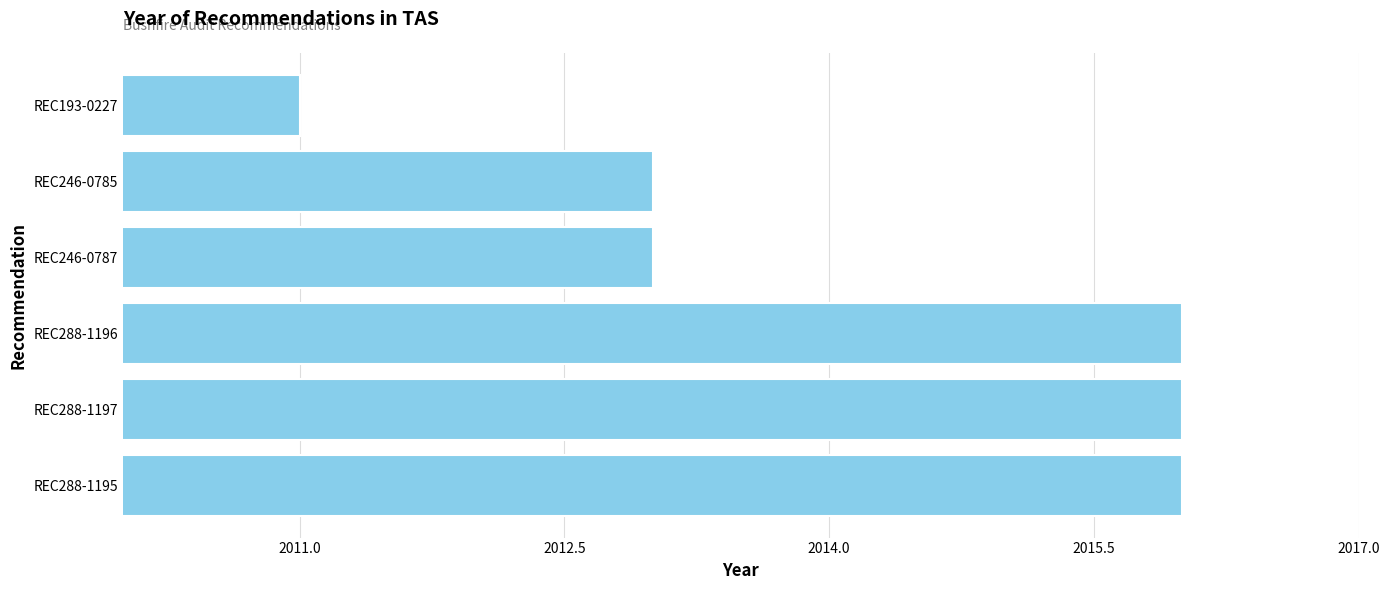

The chart shows a value of 2016 at REC288-1197. True or false?

True